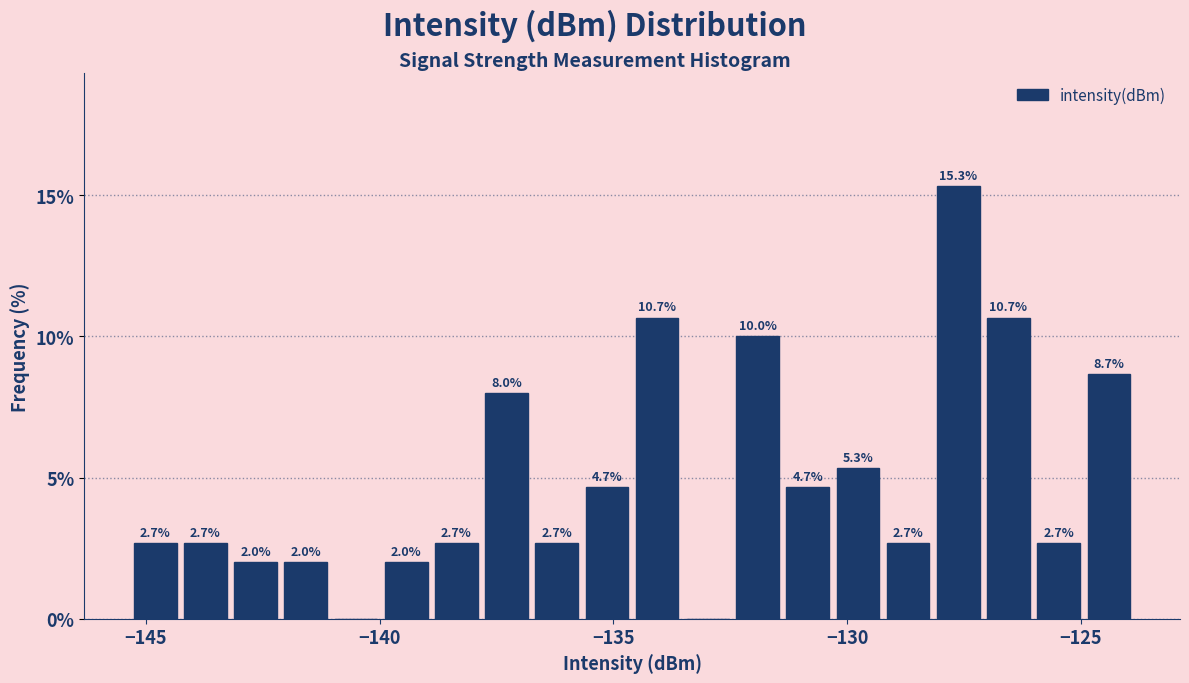

Around what value on the x-axis is the tallest bar? Give the approximate position of its centre, as read against the axis.

-127.5